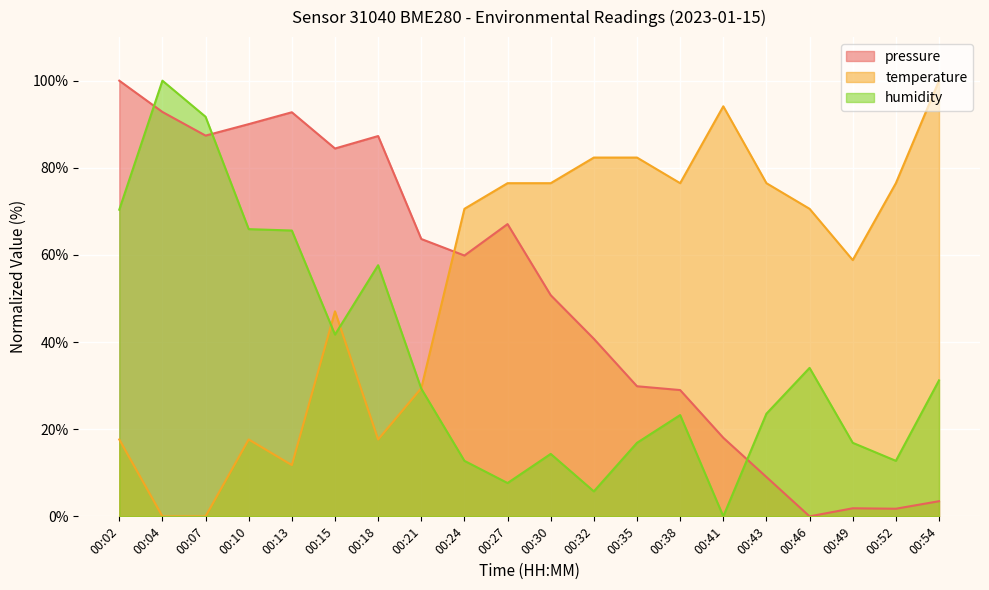

What is the sum of all pressure values?

1009.8